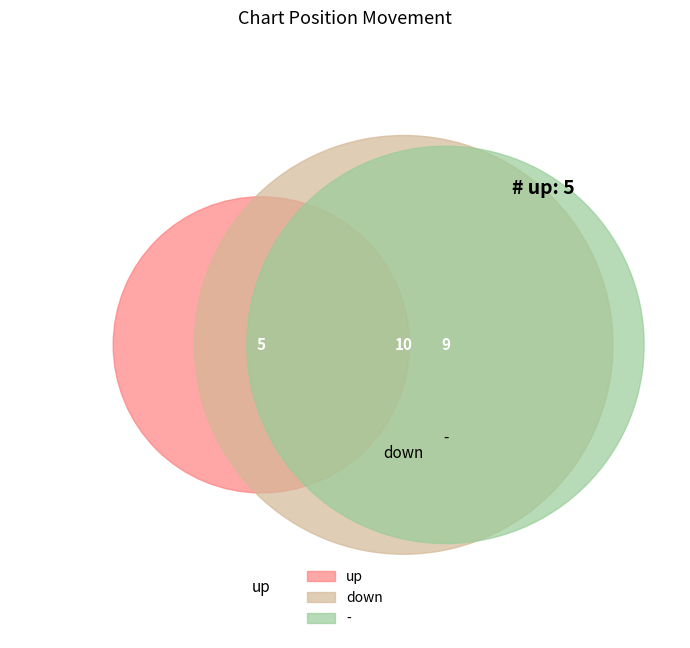

What is the total percentage of - and down?

79.2%